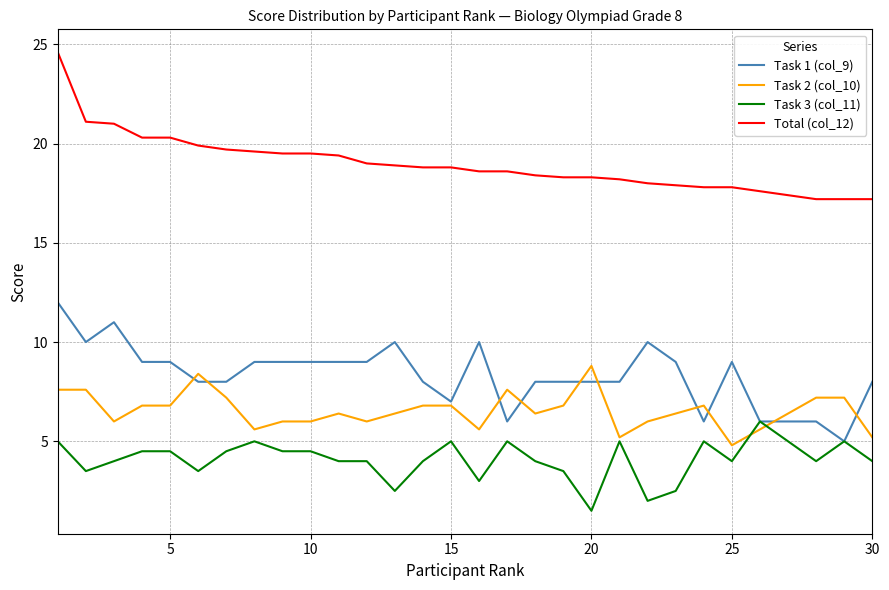

Which series has the widest spread of values?

Total (col_12)